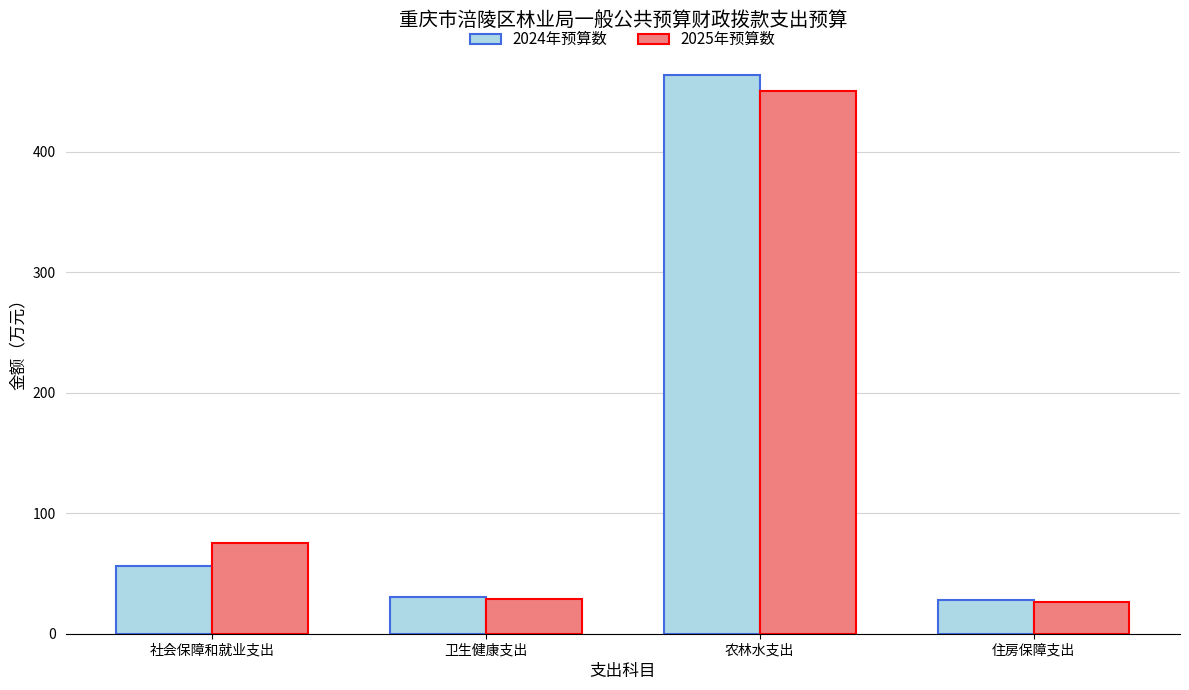

Which series has the largest range (max minus min)?

2024年预算数